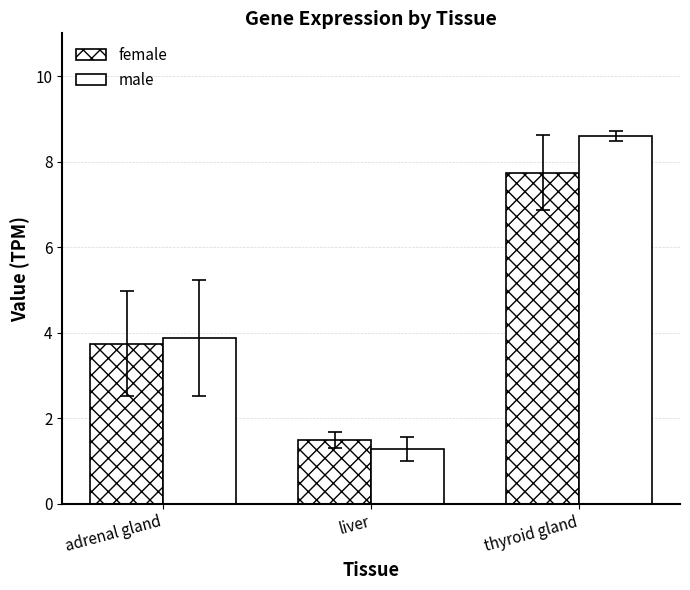

The value of female at liver is 1.0. True or false?

False